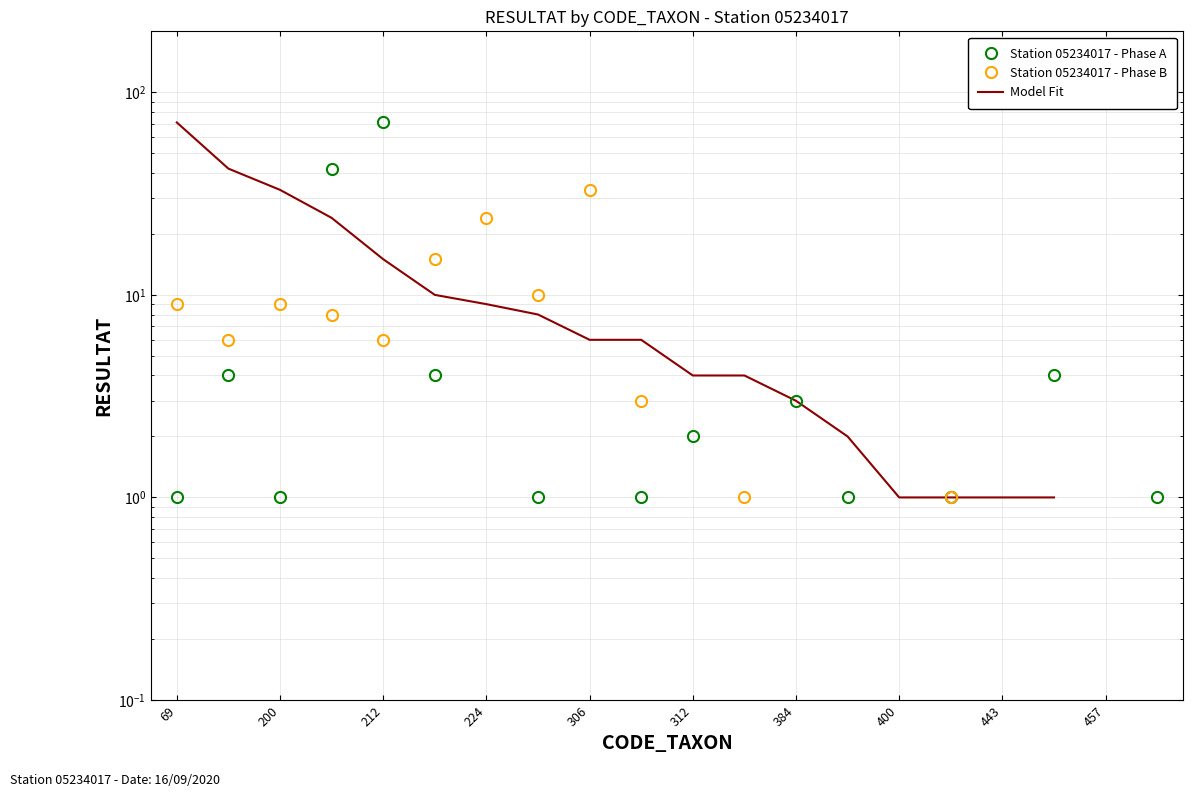

How many interior local peaks does the Station 05234017 - Phase B series have?

3